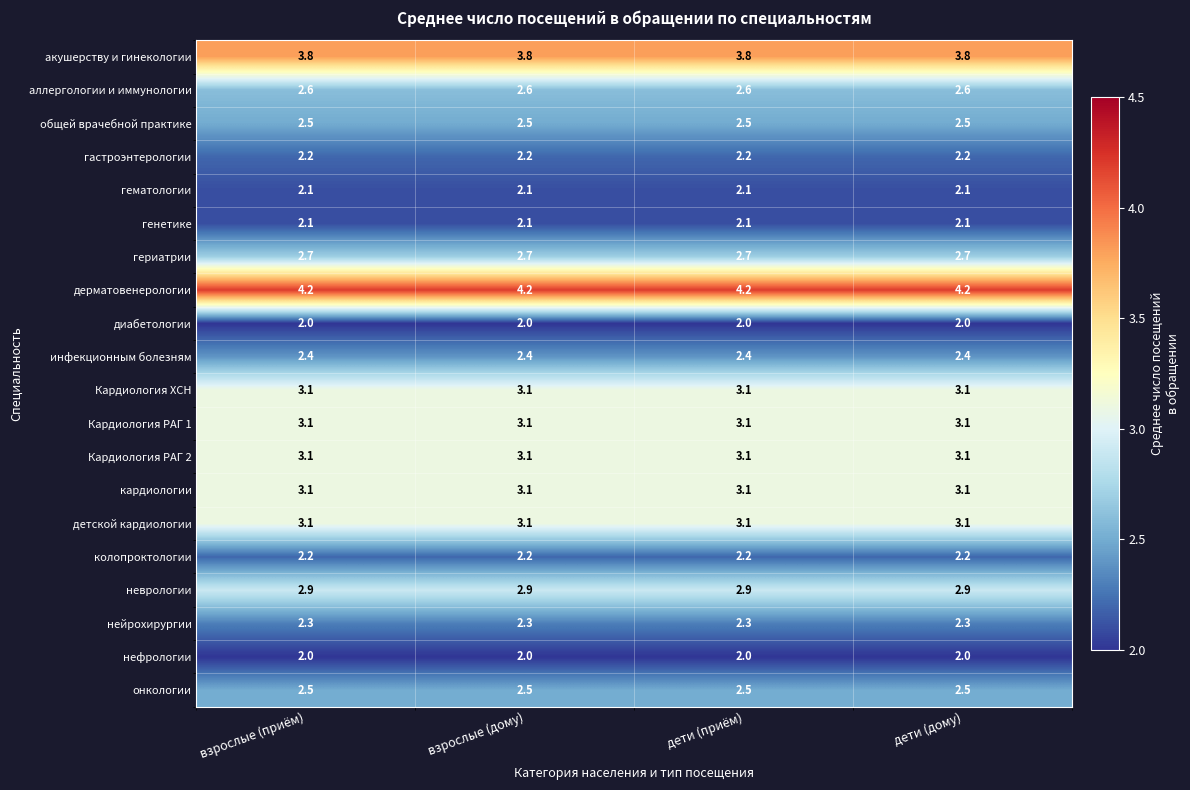

What is the difference between the highest and lowest values at дети (приём)?

2.2